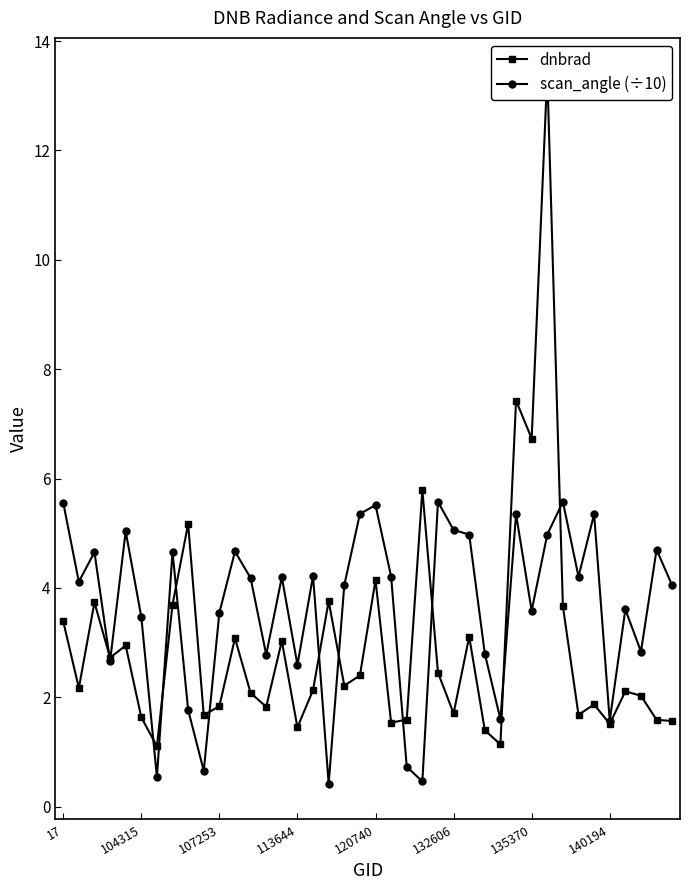

Reading right to left, transcribe all the data shown in this chart.

dnbrad: 1.6	1.6	2.0	2.1	1.5	1.9	1.7	3.7	13.4	6.7	7.4	1.1	1.4	3.1	1.7	2.5	5.8	1.6	1.5	4.1	2.4	2.2	3.8	2.1	1.5	3.0	1.8	2.1	3.1	1.8	1.7	5.2	3.7	1.1	1.6	2.9	2.7	3.7	2.2	3.4
scan_angle (÷10): 4.0	4.7	2.8	3.6	1.6	5.4	4.2	5.6	5.0	3.6	5.3	1.6	2.8	5.0	5.1	5.6	0.5	0.7	4.2	5.5	5.4	4.1	0.4	4.2	2.6	4.2	2.8	4.2	4.7	3.5	0.7	1.8	4.7	0.5	3.5	5.0	2.7	4.7	4.1	5.6